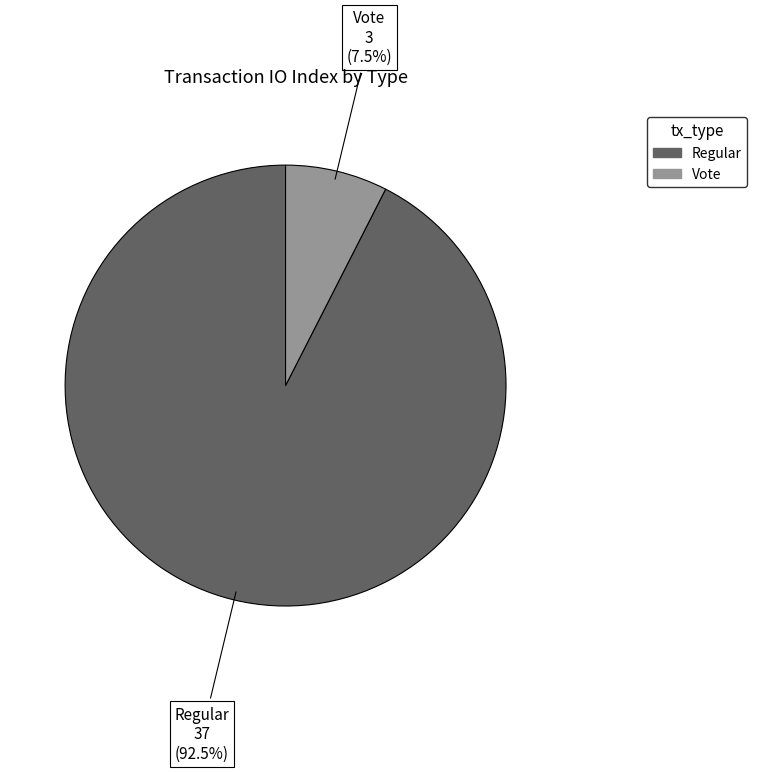

Is there any slice that represents more than half of the pie?

Yes